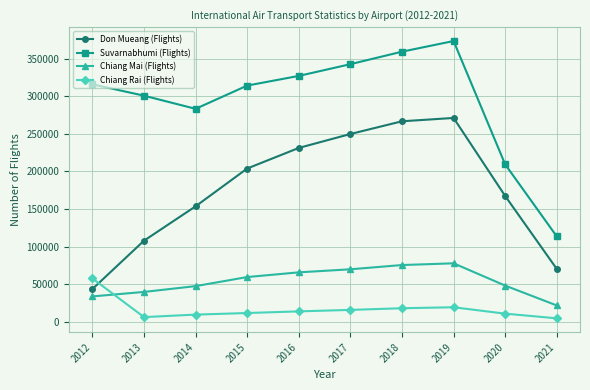

How many values in the Chiang Rai (Flights) series are below 14029?

5